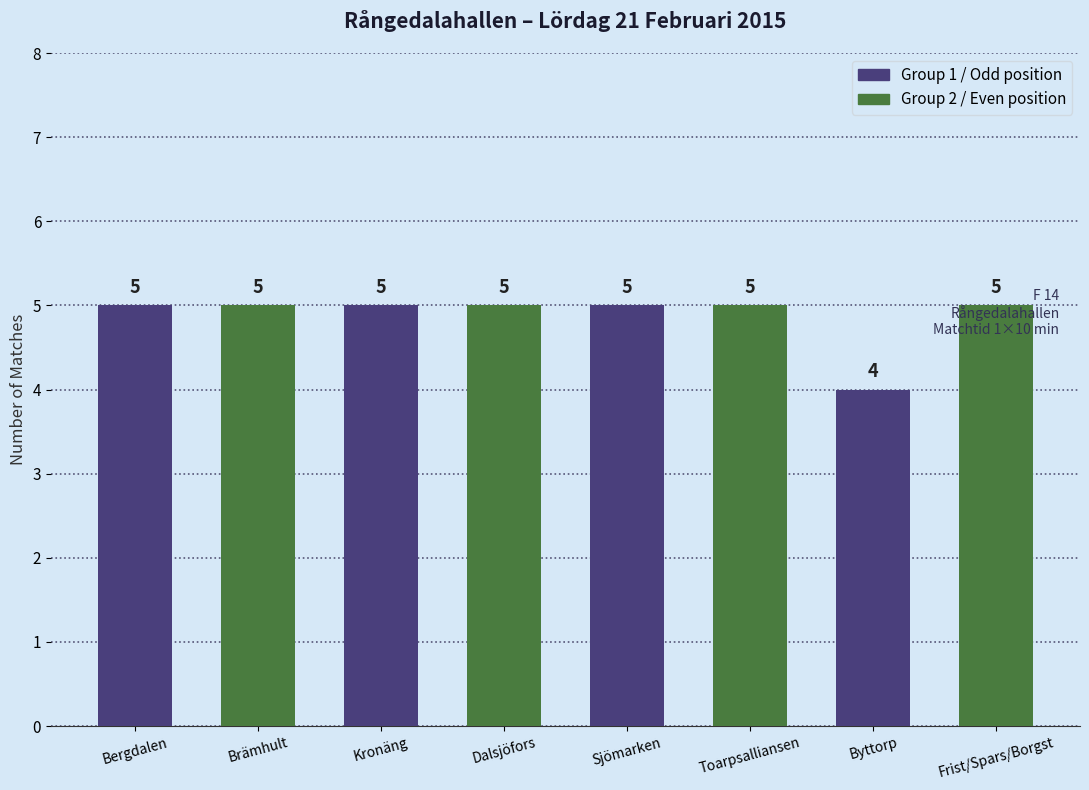

How many values are between 5 and 6?

7